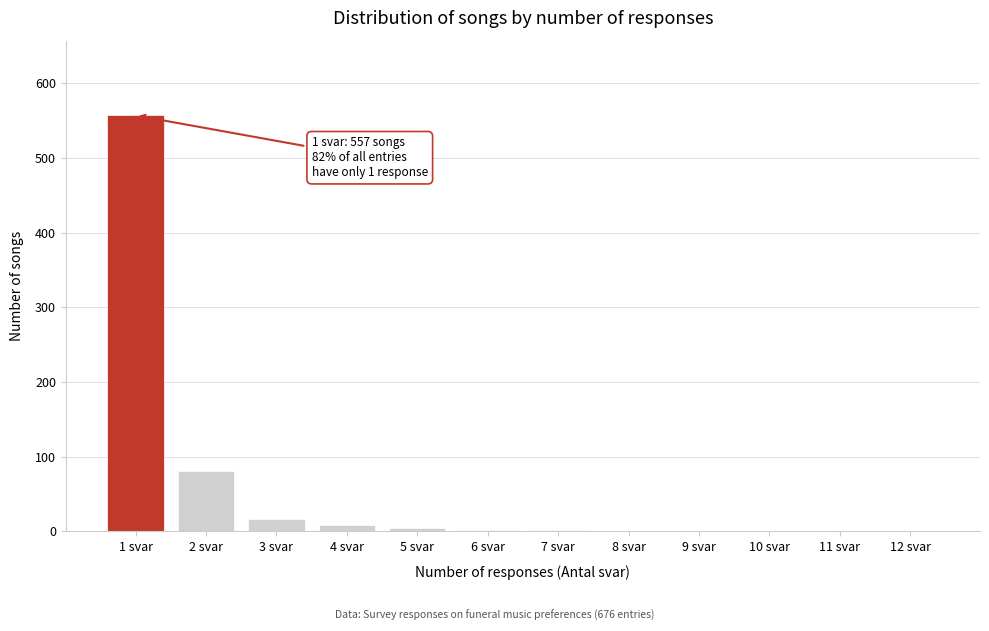

What is the greatest value displayed?

557